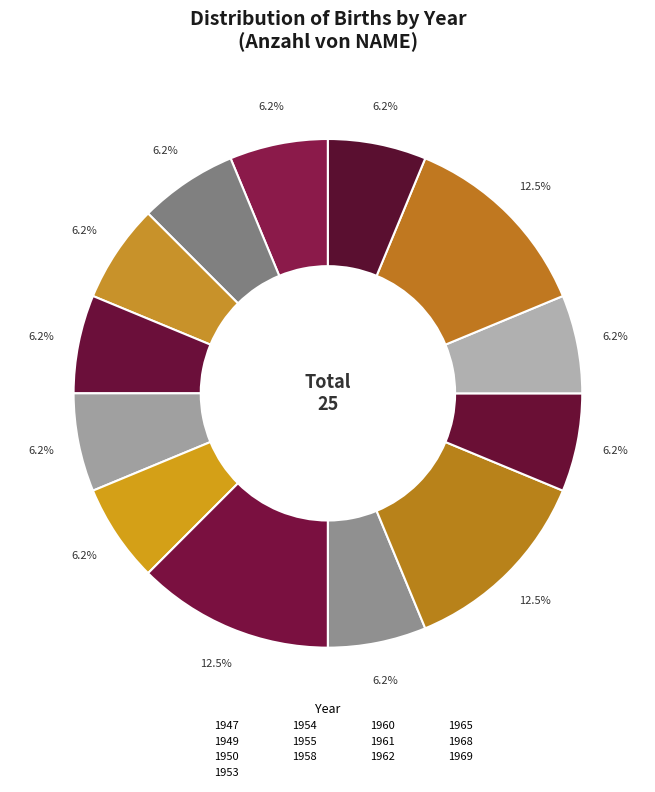

The 1968 slice represents 5% of the pie. True or false?

False